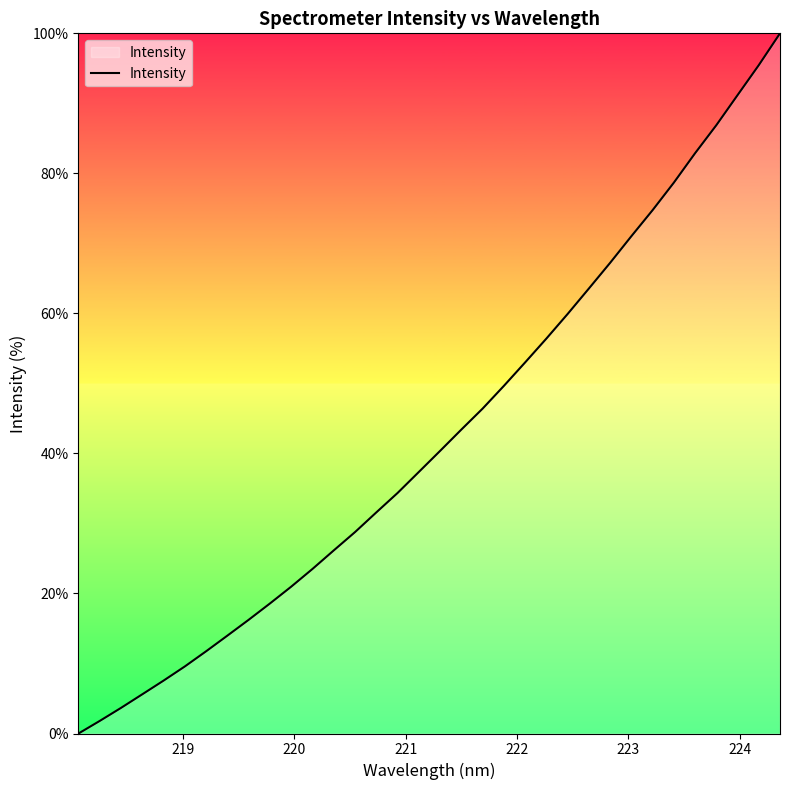

Reading left to right, list all the values displayed in this chart.

0.0	1.8	3.7	5.6	7.6	9.6	11.7	14.0	16.2	18.6	21.0	23.5	26.2	28.8	31.6	34.4	37.4	40.4	43.4	46.4	49.6	53.0	56.4	59.9	63.6	67.2	71.0	74.7	78.7	82.9	86.9	91.2	95.5	100.0